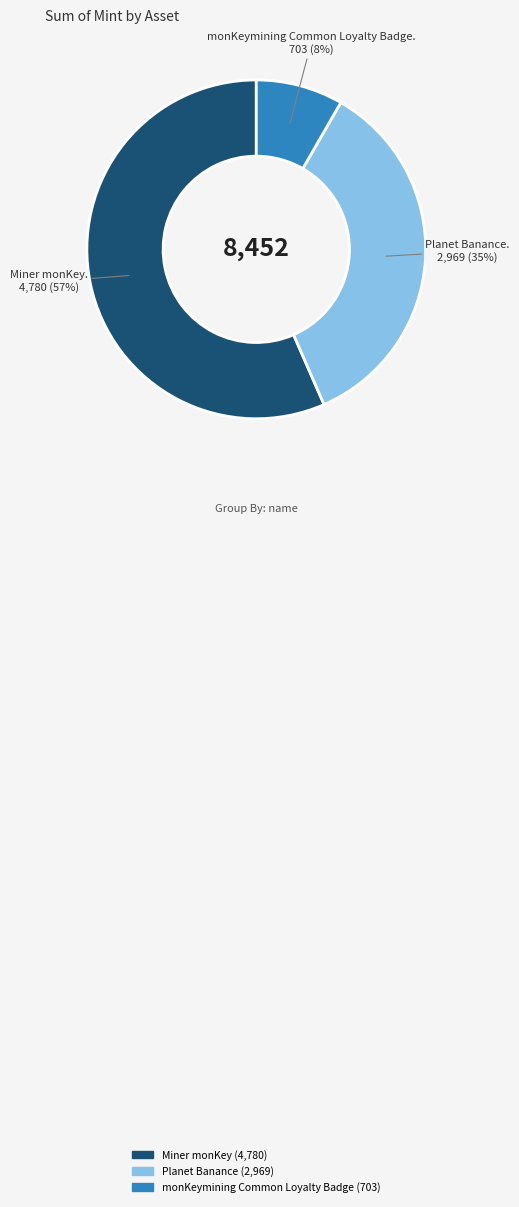

Do Miner monKey and monKeymining Common Loyalty Badge together represent more than half of the pie?

Yes